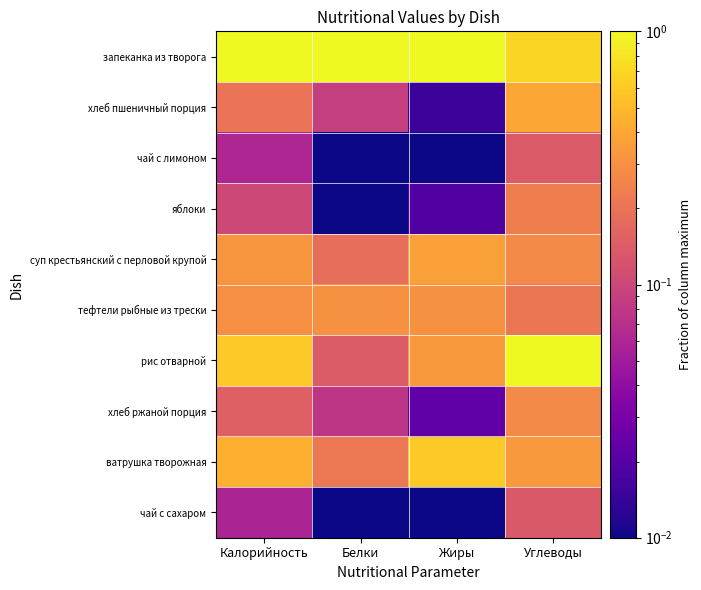

Reading left to right, list all the values displayed in this chart.

запеканка из творога: Калорийность=1.0	Белки=1.0	Жиры=1.0	Углеводы=0.7
хлеб пшеничный порция: Калорийность=0.2	Белки=0.1	Жиры=0.0	Углеводы=0.4
чай с лимоном: Калорийность=0.1	Белки=0.0	Жиры=0.0	Углеводы=0.1
яблоки: Калорийность=0.1	Белки=0.0	Жиры=0.0	Углеводы=0.2
суп крестьянский с перловой крупой: Калорийность=0.3	Белки=0.2	Жиры=0.4	Углеводы=0.3
тефтели рыбные из трески: Калорийность=0.3	Белки=0.3	Жиры=0.3	Углеводы=0.2
рис отварной: Калорийность=0.6	Белки=0.1	Жиры=0.3	Углеводы=1.0
хлеб ржаной порция: Калорийность=0.2	Белки=0.1	Жиры=0.0	Углеводы=0.3
ватрушка творожная: Калорийность=0.4	Белки=0.2	Жиры=0.6	Углеводы=0.3
чай с сахаром: Калорийность=0.1	Белки=0.0	Жиры=0.0	Углеводы=0.1